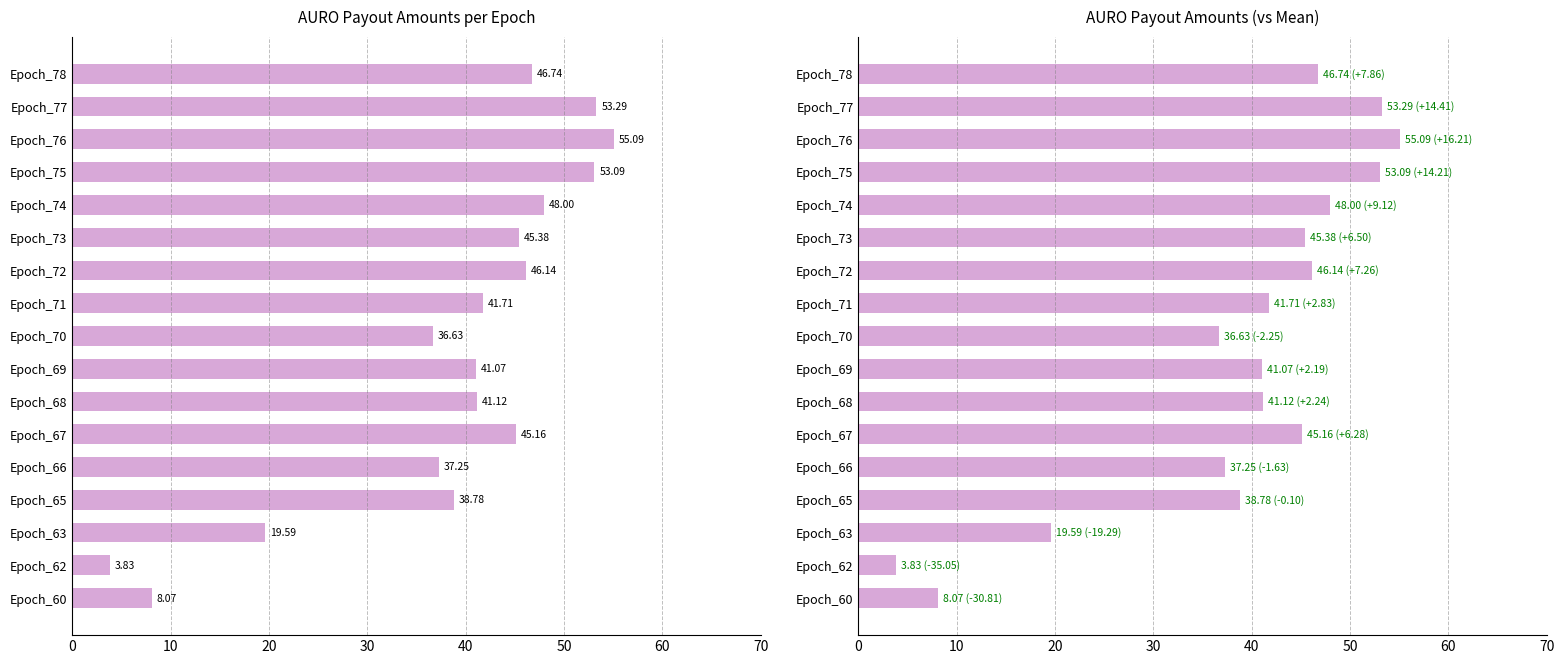

Which has a higher value, Epoch_70 or Epoch_60?

Epoch_70